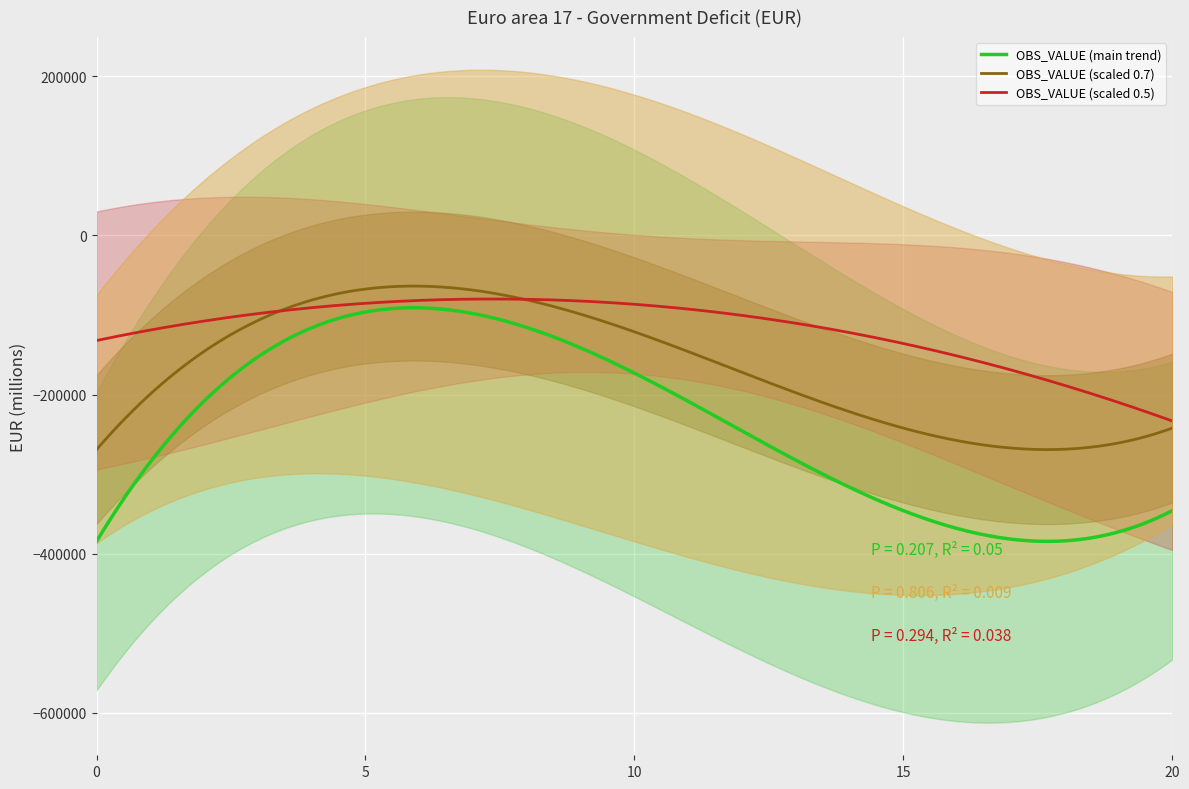

What is the lowest value of the OBS_VALUE (scaled 0.7) series?

-269118.9